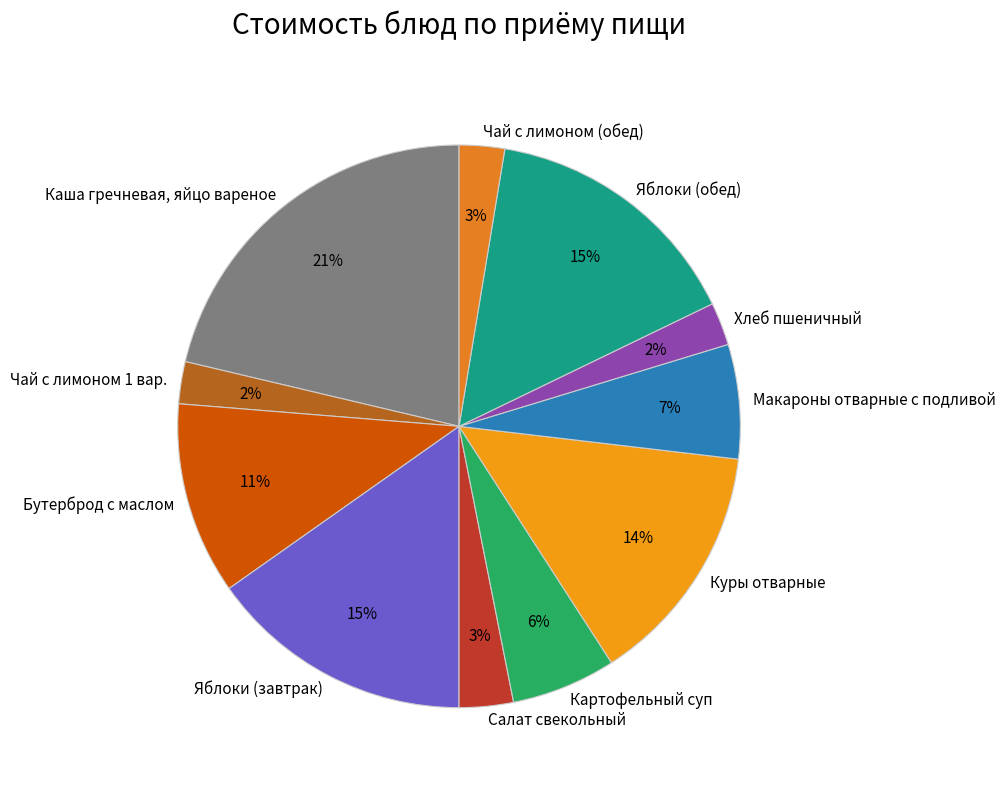

What percentage is the Чай с лимоном (обед) slice, to the nearest percent?

3%